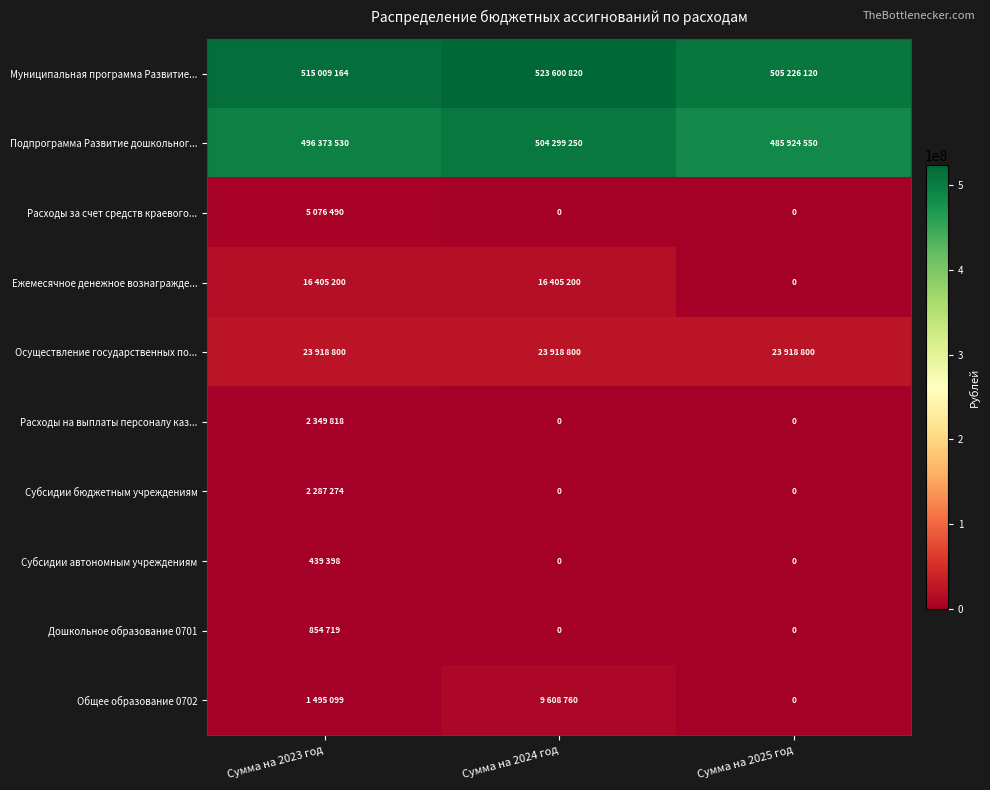

Where is Осуществление государственных по... nearest to the value 23918800?

Сумма на 2023 год